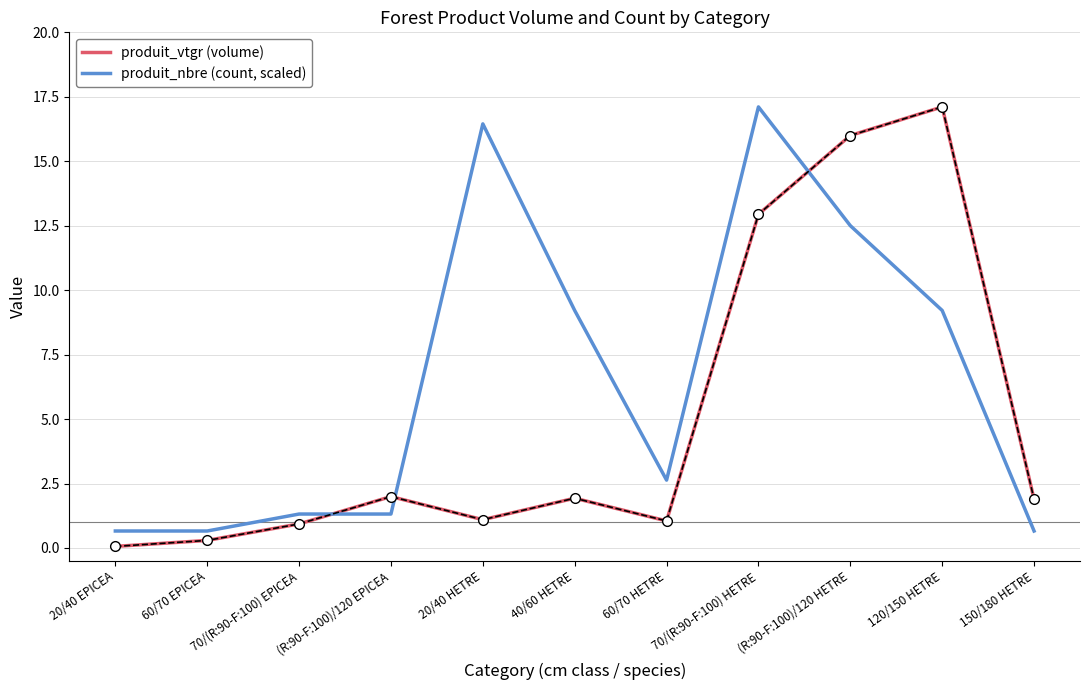

What position from the right is 40/60 HETRE?

6